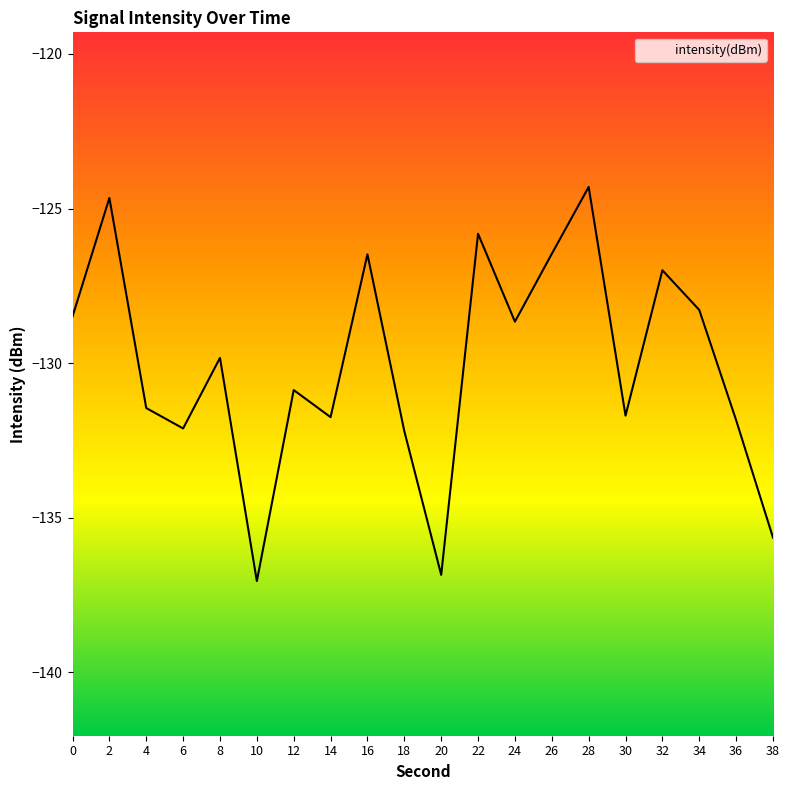

What is the maximum value shown in the chart?

-124.3